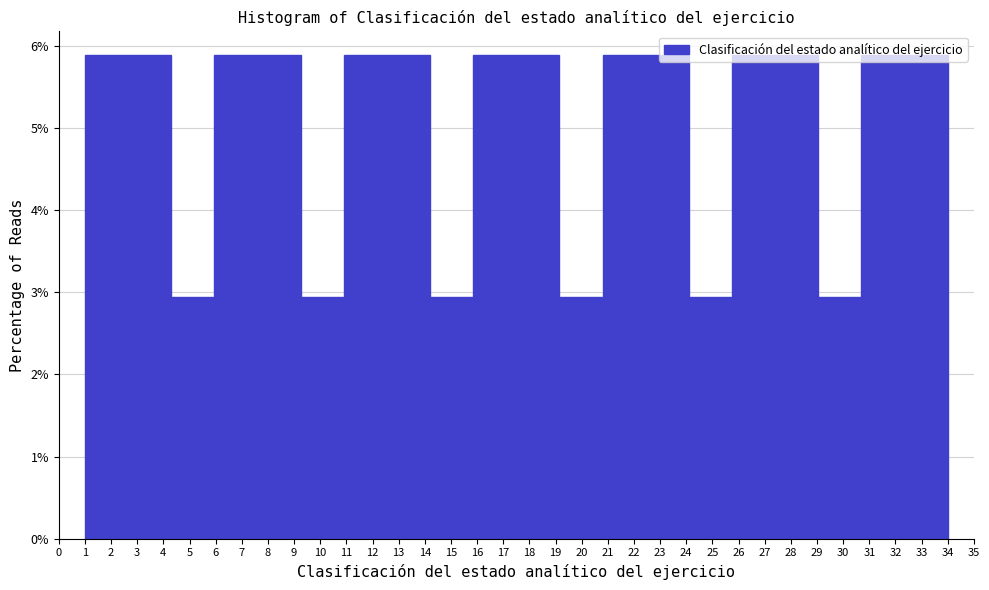

How tall is the bar that spans 7.60 to 9.25 on the x-axis? Neither the bar edges nor the heights are printed on the chart, so give them approximately, as read against the axes.

5.9